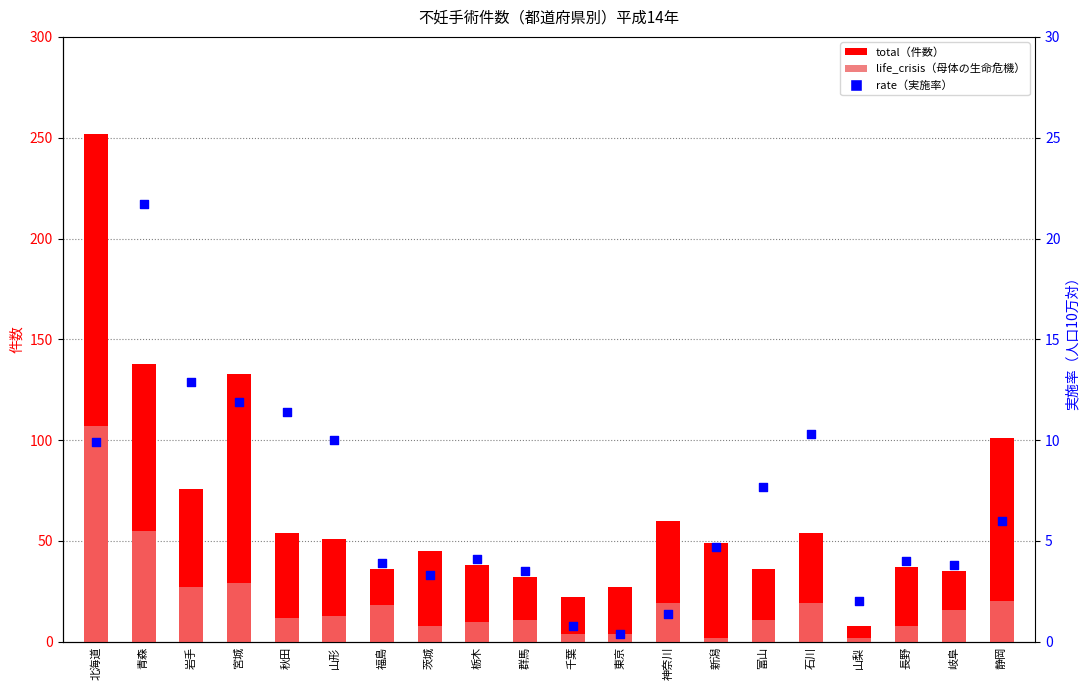

What is the total value across all series at 栃木?

52.1